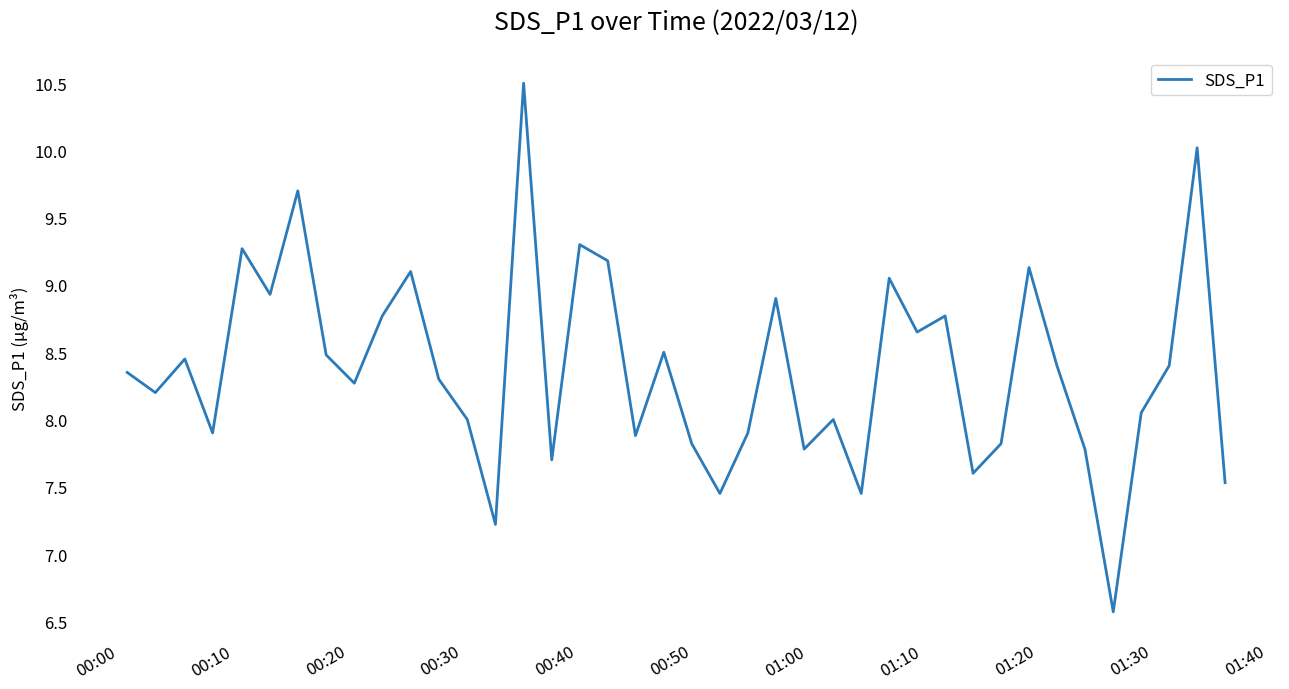

What is the difference between the maximum and minimum values?

3.9